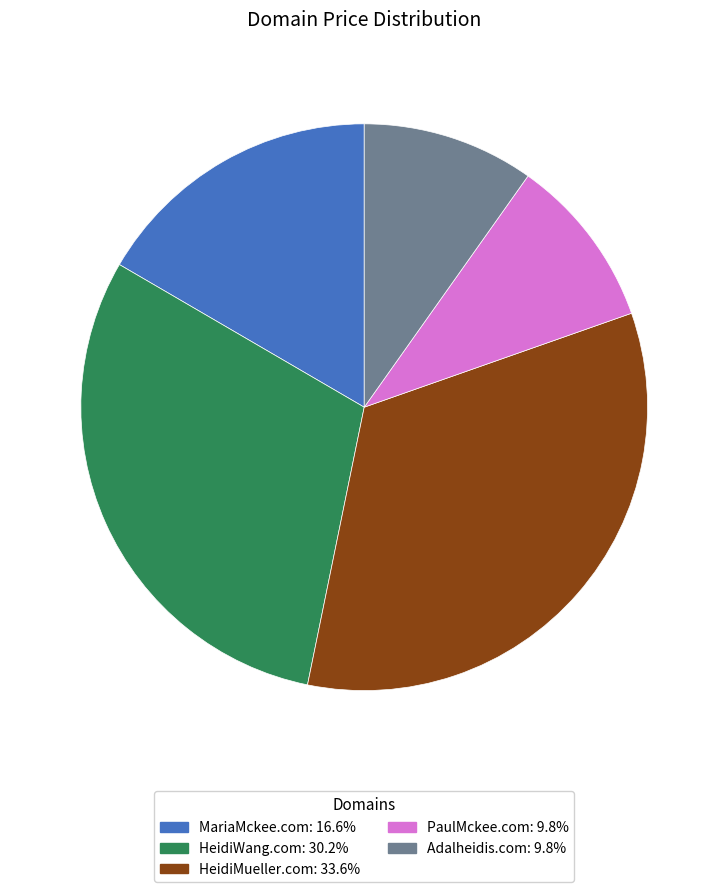

Do HeidiMueller.com and Adalheidis.com together represent more than half of the pie?

No